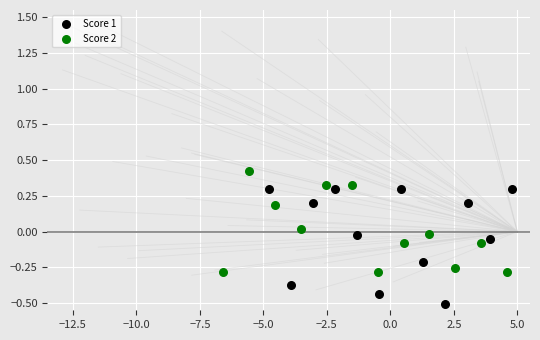

Which series contains the highest Y value?

Score 2